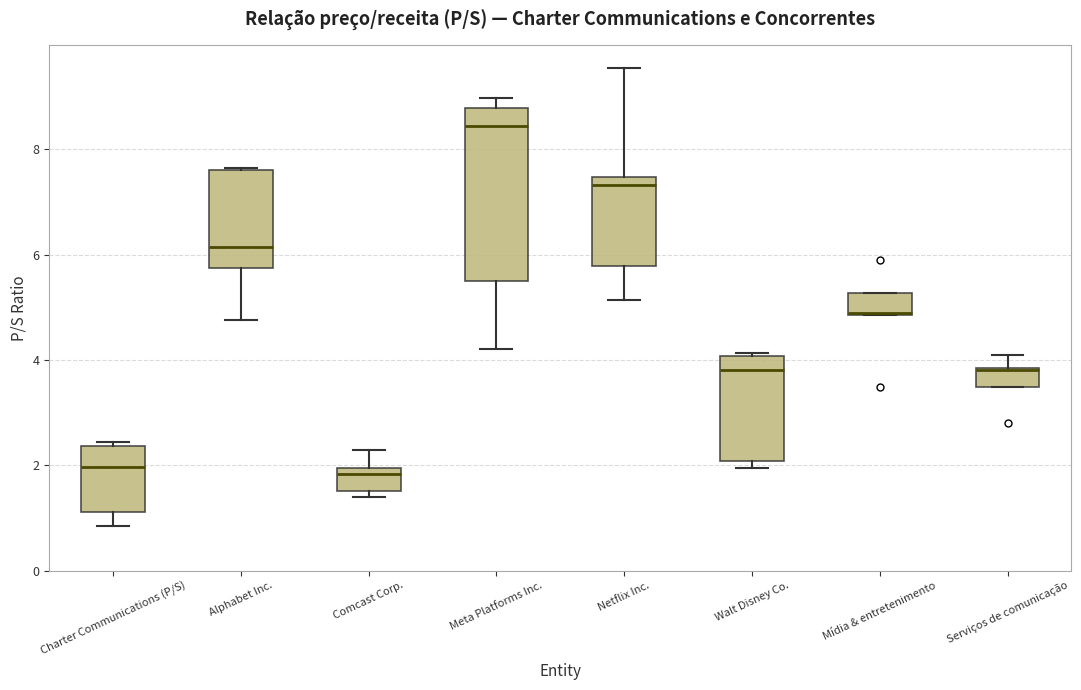

Where is the lower edge of the box for Mídia & entretenimento on the y-axis? The values are not printed on the chart, so give them approximately, as read against the axis.

4.8